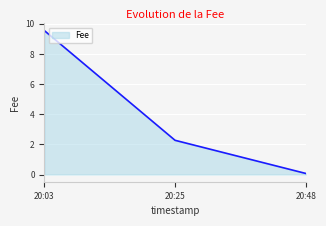

Which label corresponds to the smallest value in the chart?

20:48